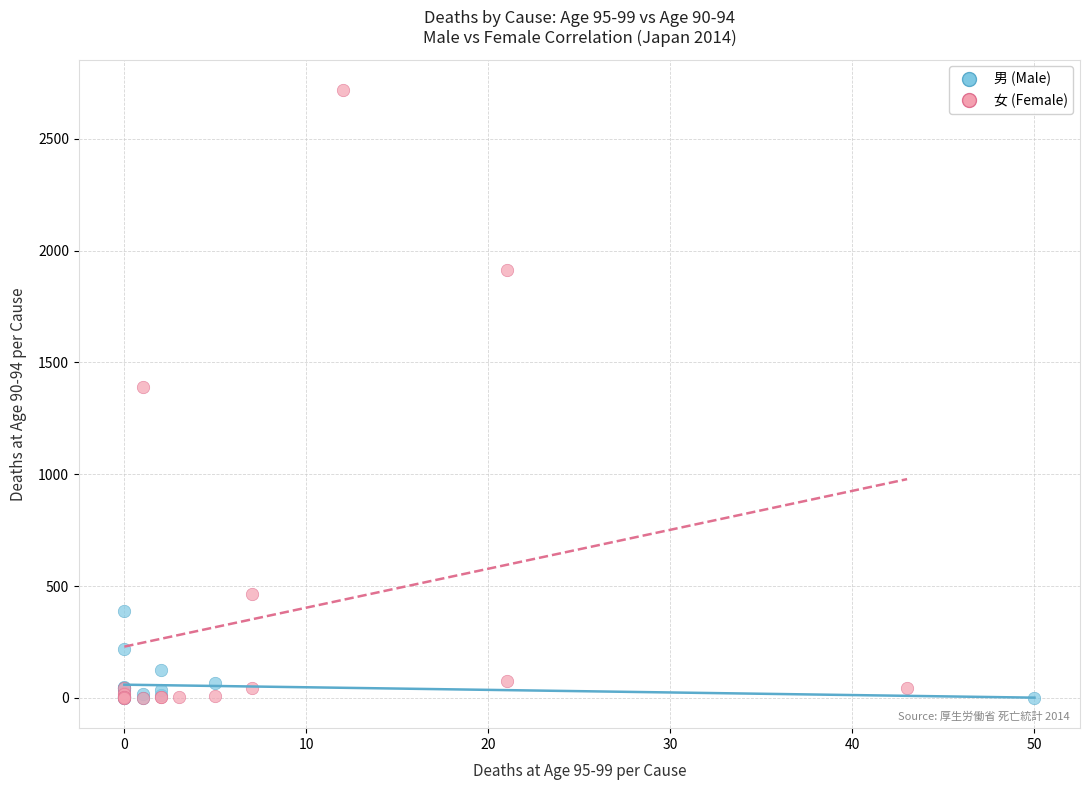

Which series has the widest spread of Y values?

女 (Female)